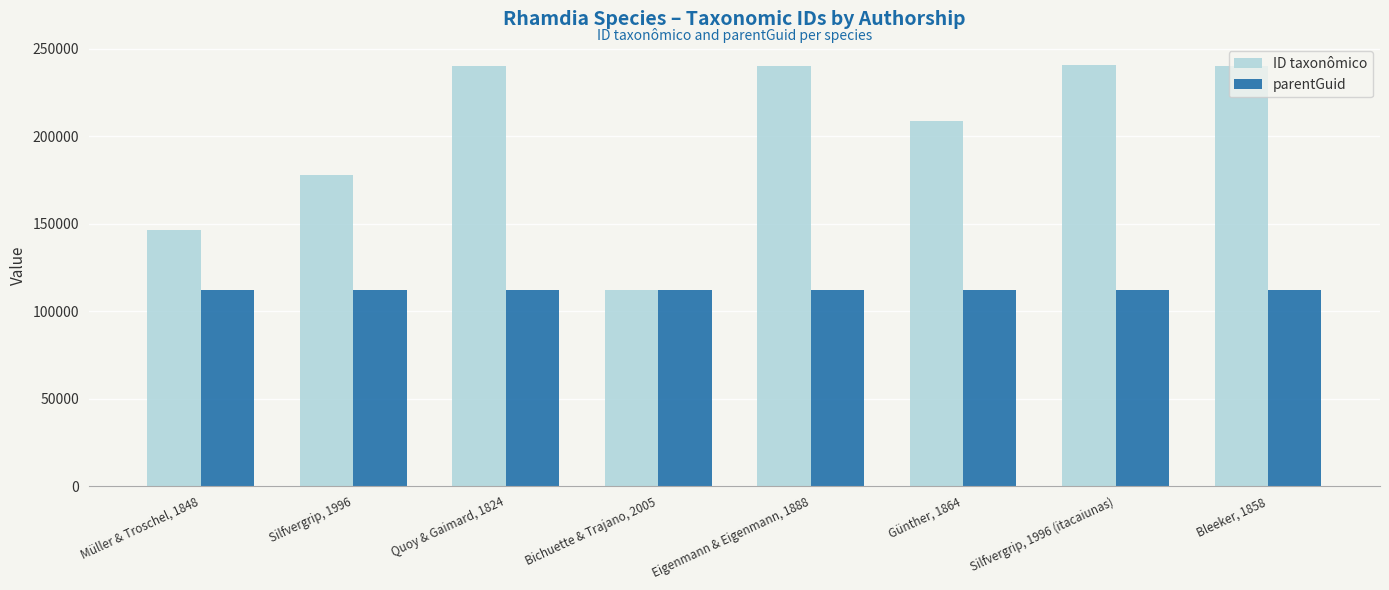

Which series has the largest range (max minus min)?

ID taxonômico